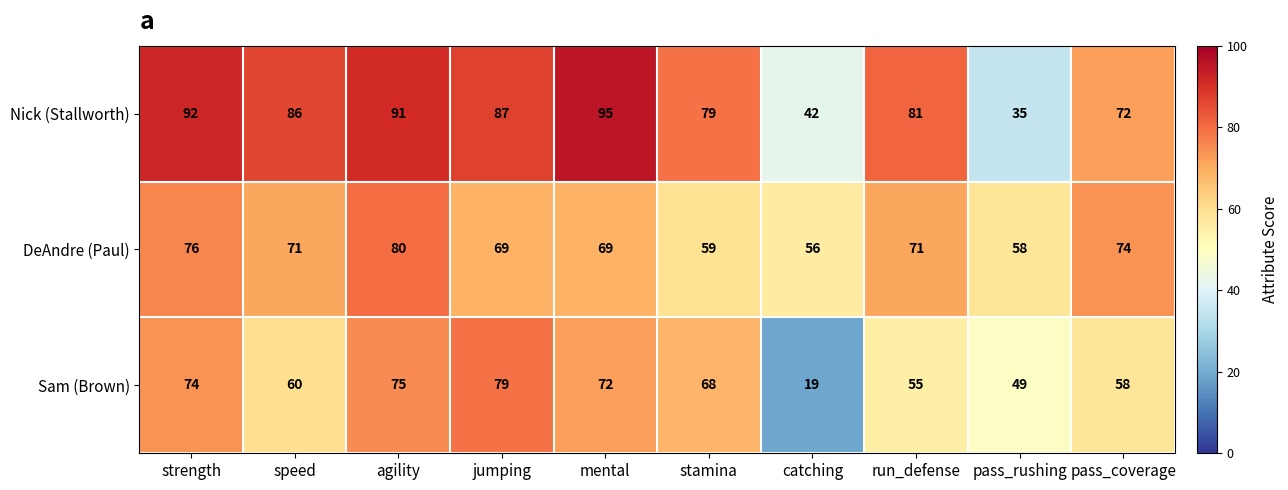

At which label does DeAndre (Paul) first exceed 71?

strength